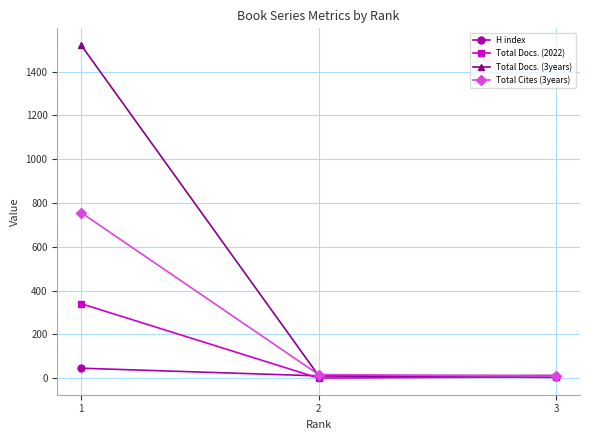

How many lines are shown in the chart?

4